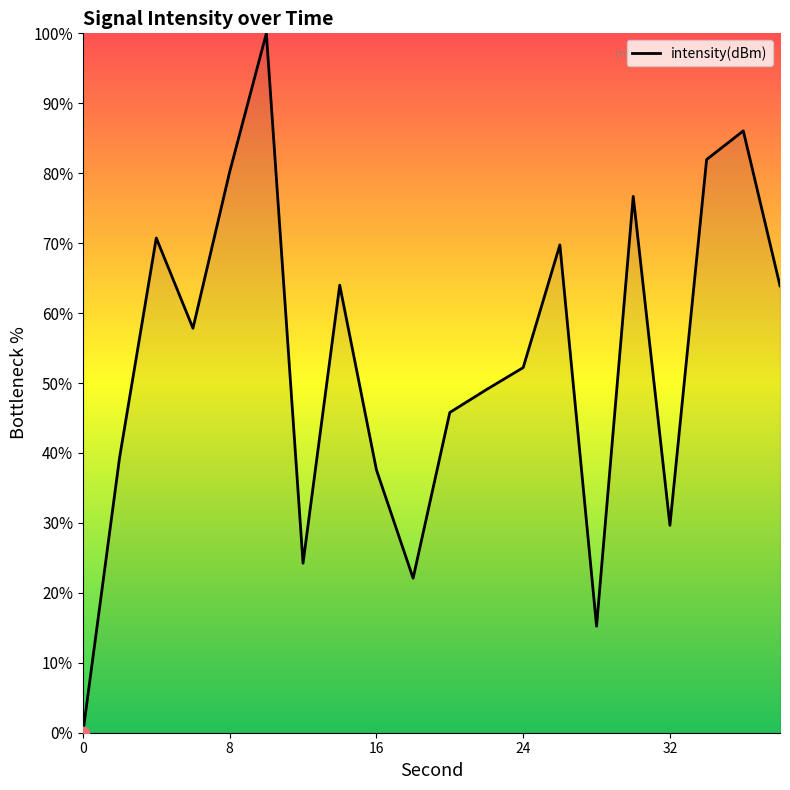

What is the greatest value displayed?

100.0